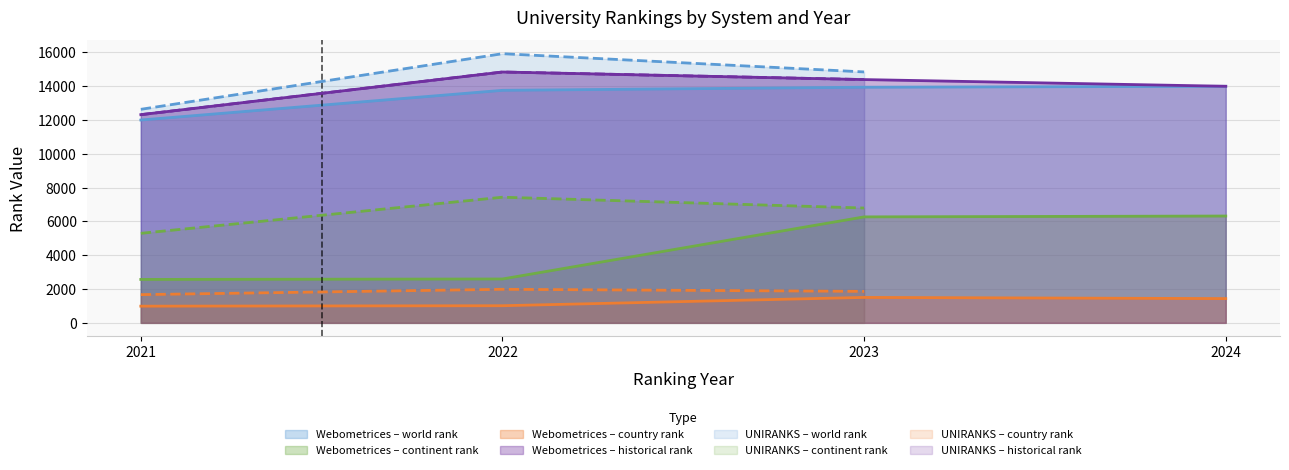

True or false: Webometrices – country rank and Webometrices – world rank intersect in this chart.

False